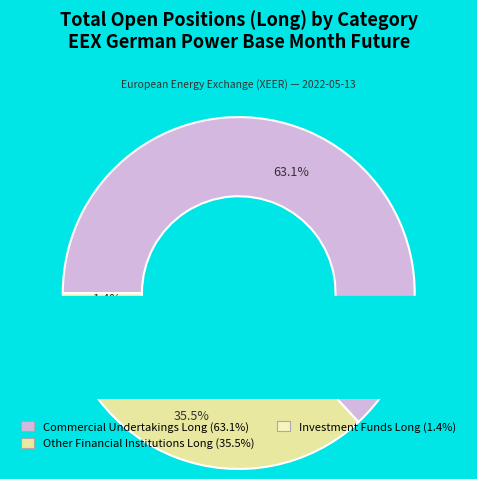

Which category has the smallest portion of the pie?

Investment Funds Long